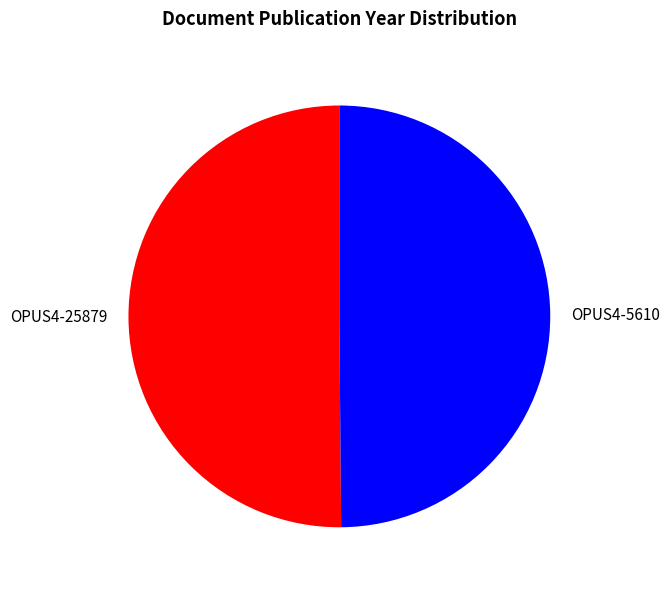

The OPUS4-25879 slice represents 58% of the pie. True or false?

False